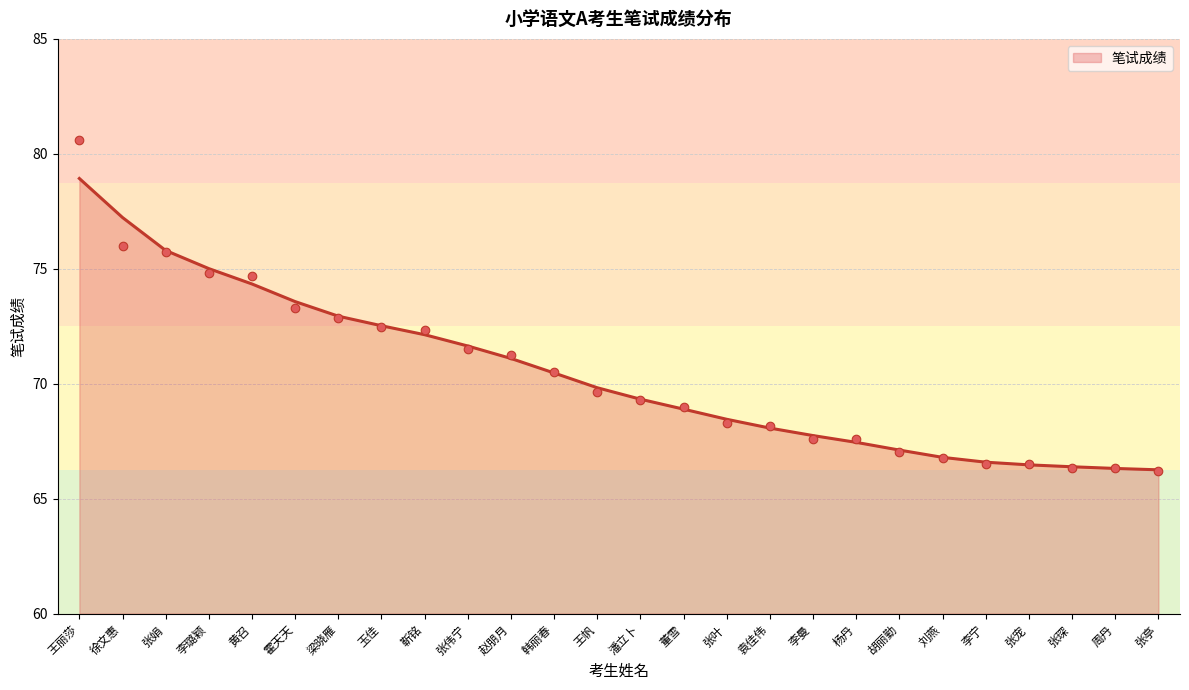

What is the change in value from 潘立卜 to 袁佳伟?

-1.1